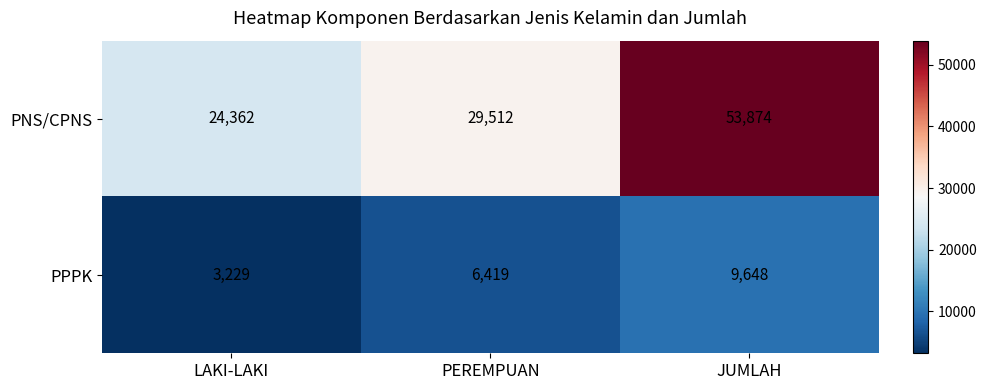

At which label is PPPK closest to 6438?

PEREMPUAN